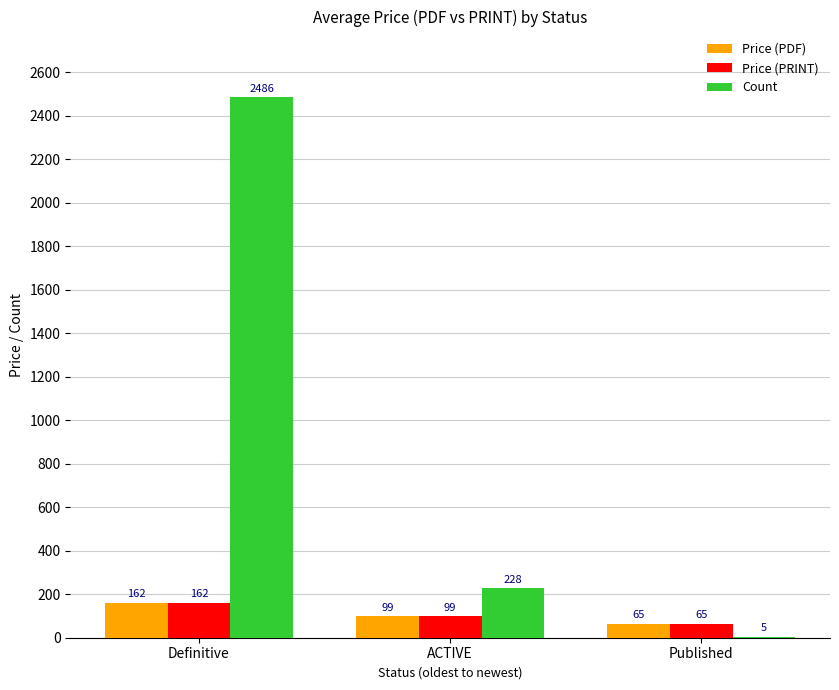

At which category is the sum across all series the highest?

Definitive